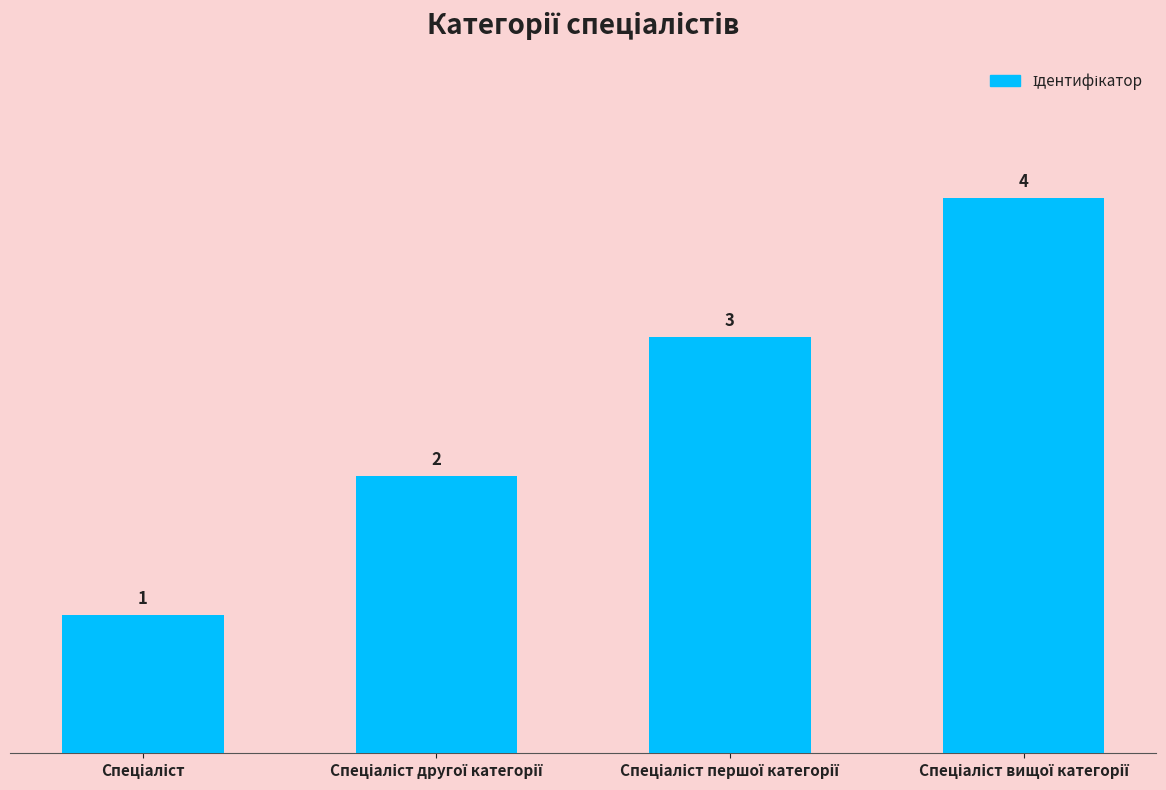

How many values are between 2 and 4?

3